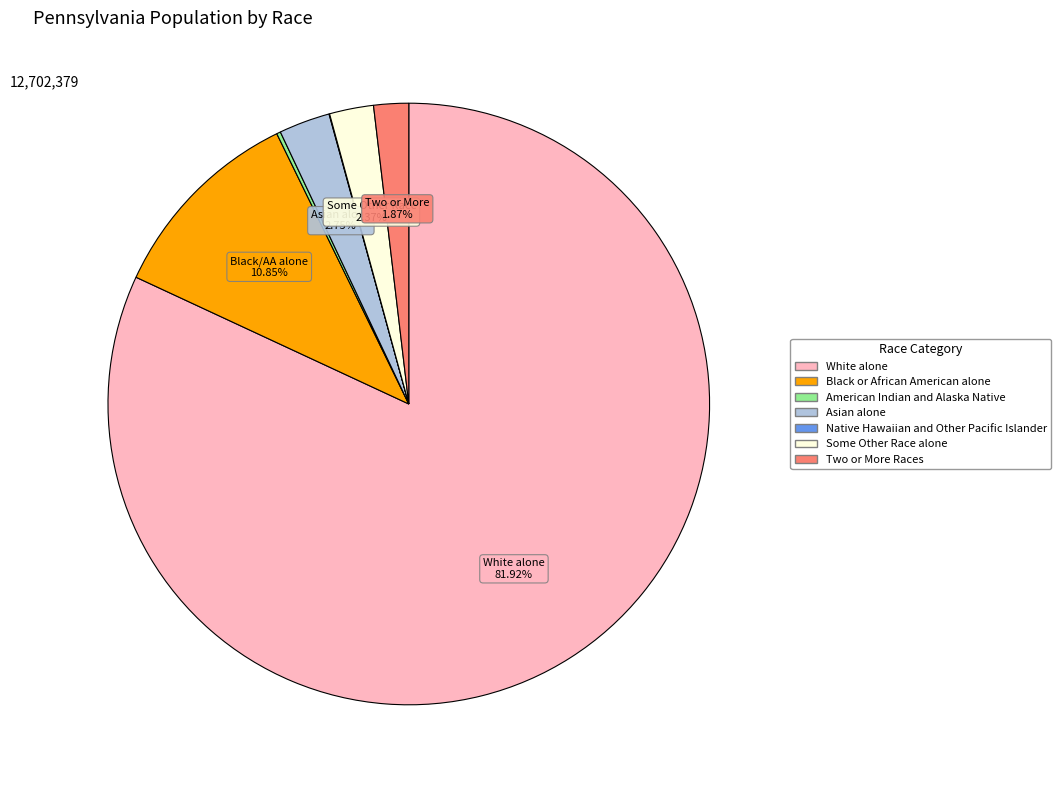

Does White alone represent more than half of the total?

Yes